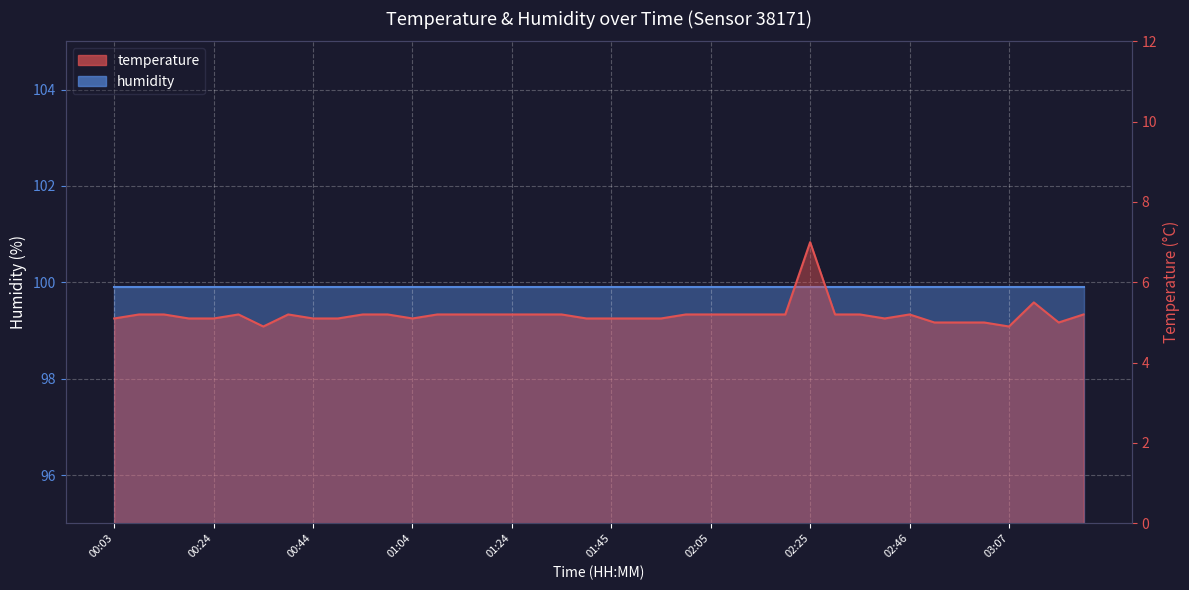

What is the sum of all values?

207.6